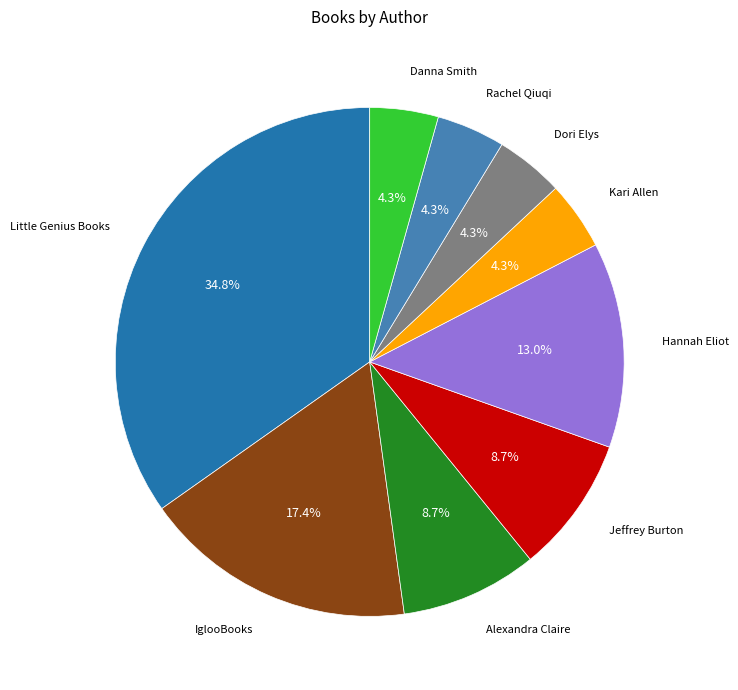

Do Alexandra Claire and Rachel Qiuqi together represent more than half of the pie?

No